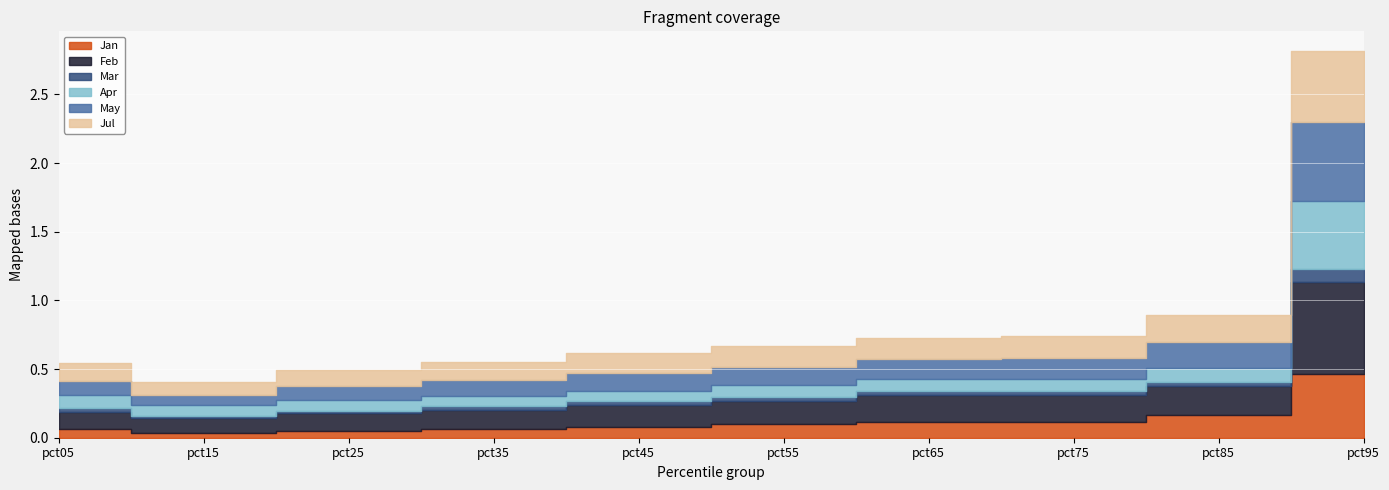

List the labels in order of Jan value, smallest first.

pct15, pct25, pct05, pct35, pct45, pct55, pct65, pct75, pct85, pct95